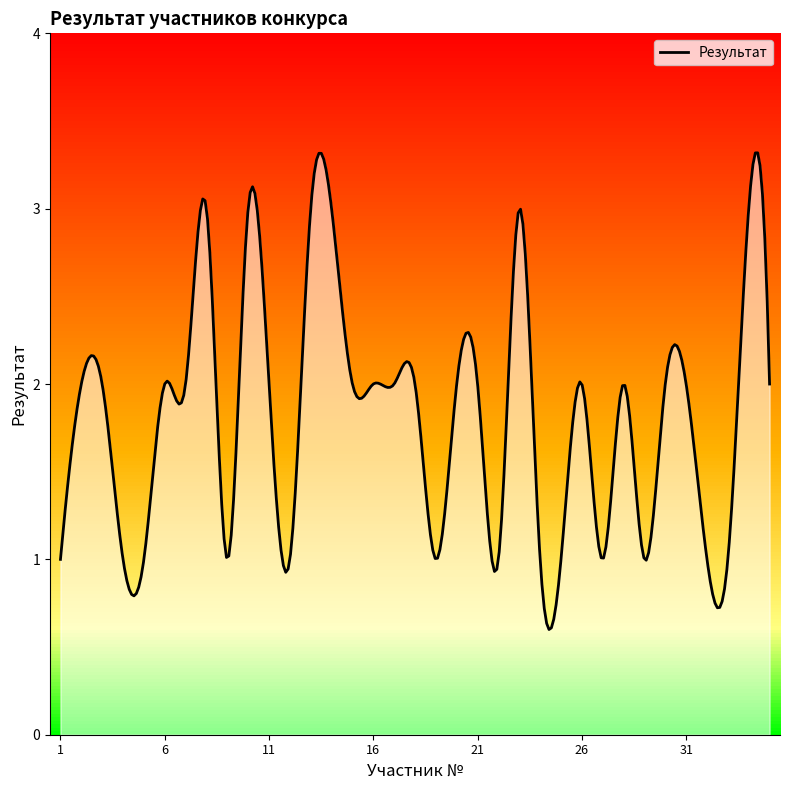

Is it true that the value at 14 is 3?

True